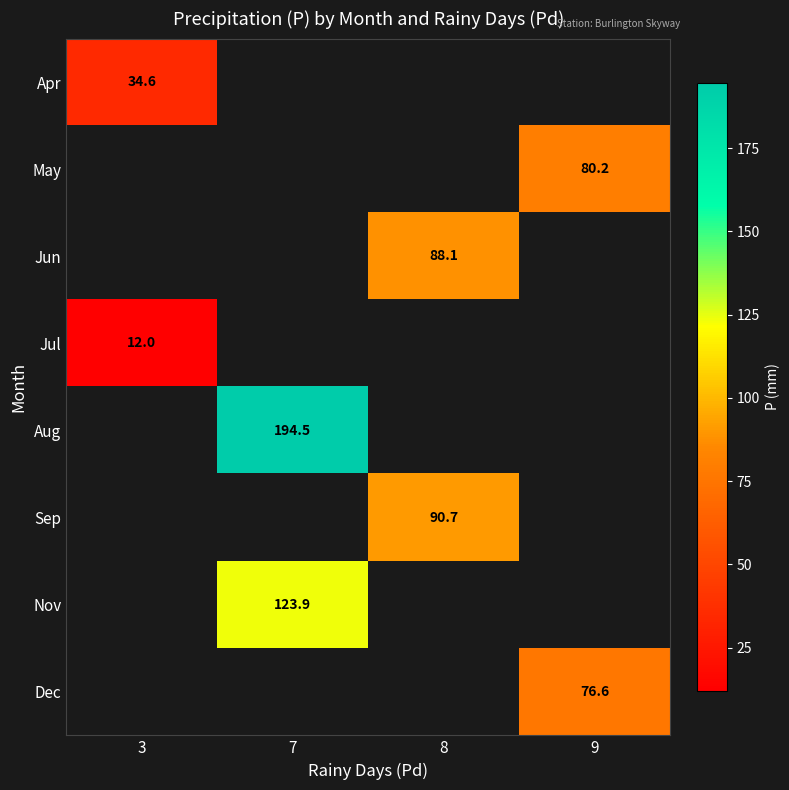

Which category has the lowest value across all series?

3